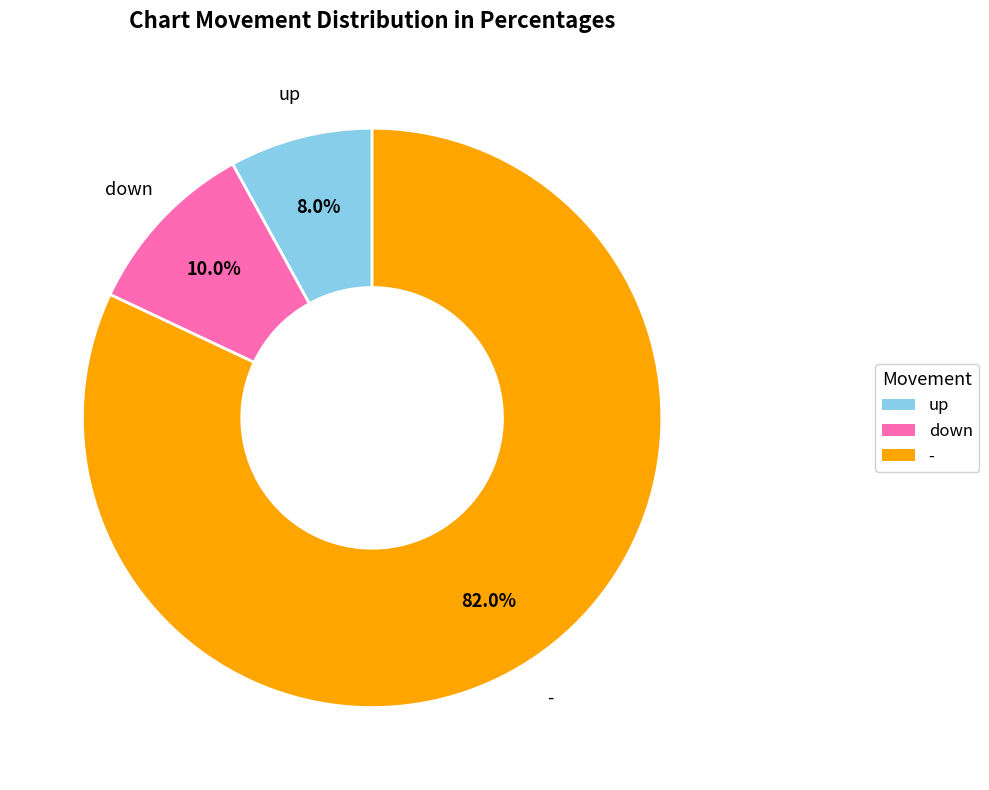

Which slice is the smallest?

up